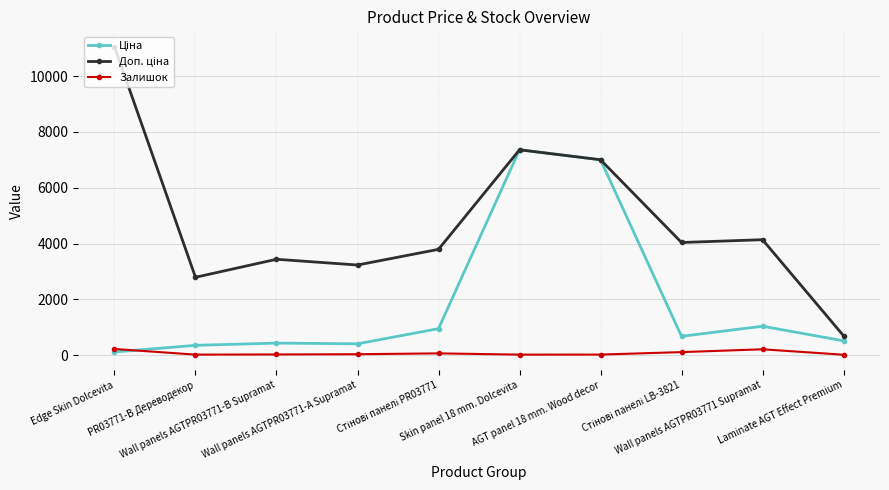

What is the greatest value displayed?

11055.0